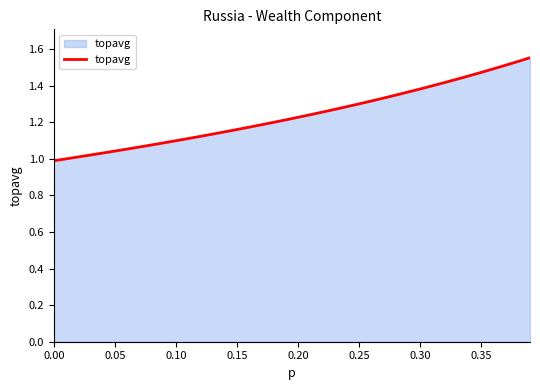

What is the difference between the maximum and minimum values?

0.6